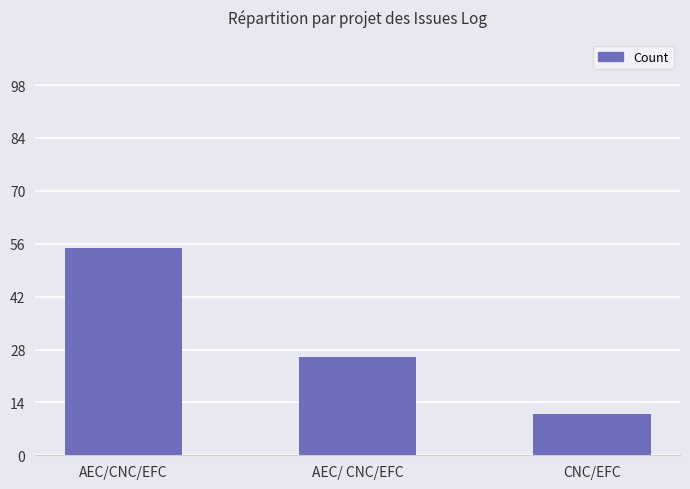

What is the label of the 3rd bar from the right?

AEC/CNC/EFC